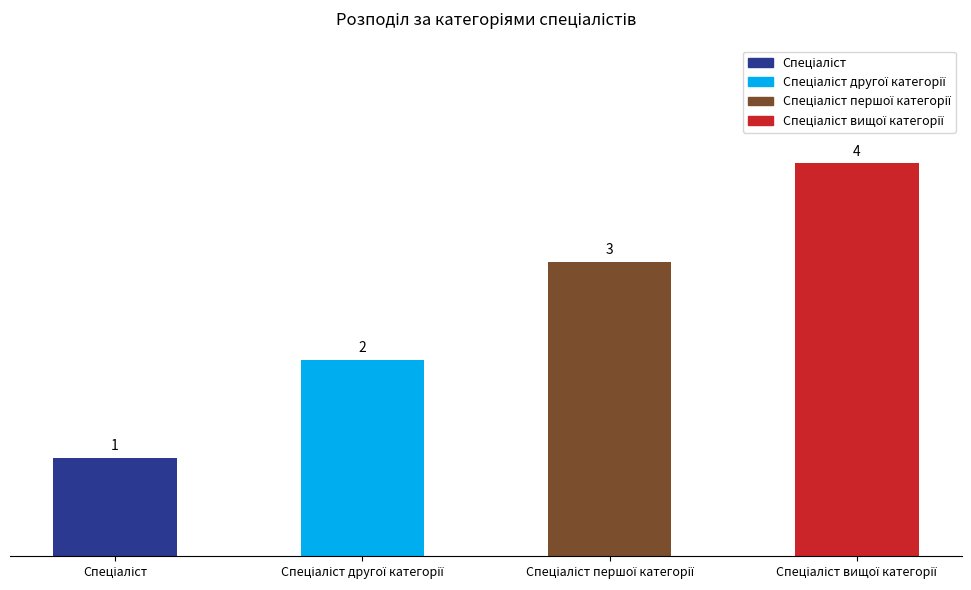

What position from the left is Спеціаліст вищої категорії?

4